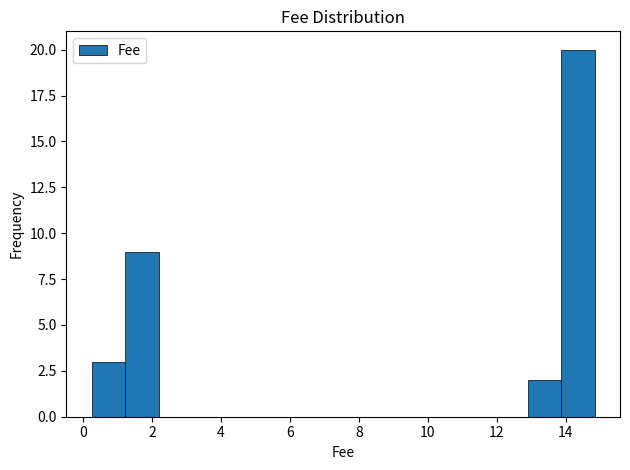

Which range on the x-axis has the tallest bar?

13.8 to 14.8